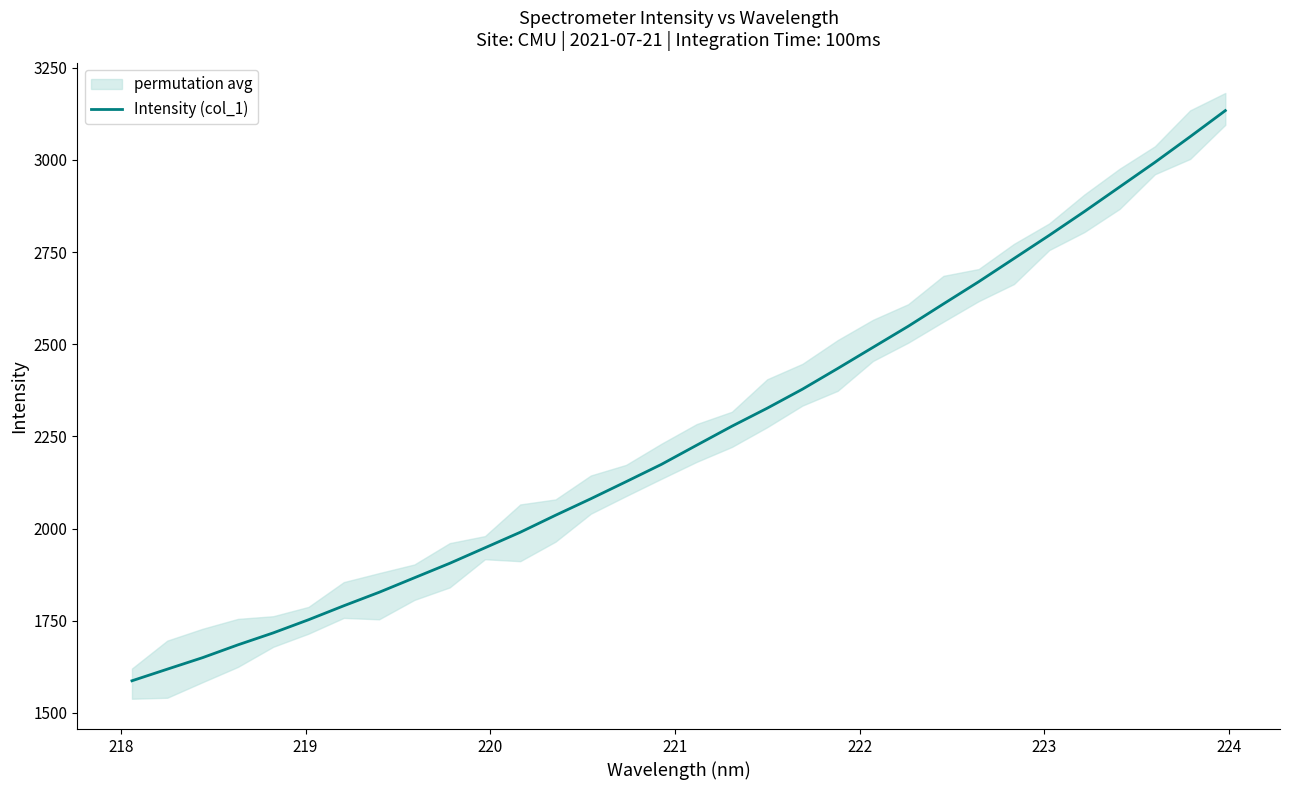

What is the highest value of the Intensity (col_1) series?

3133.7